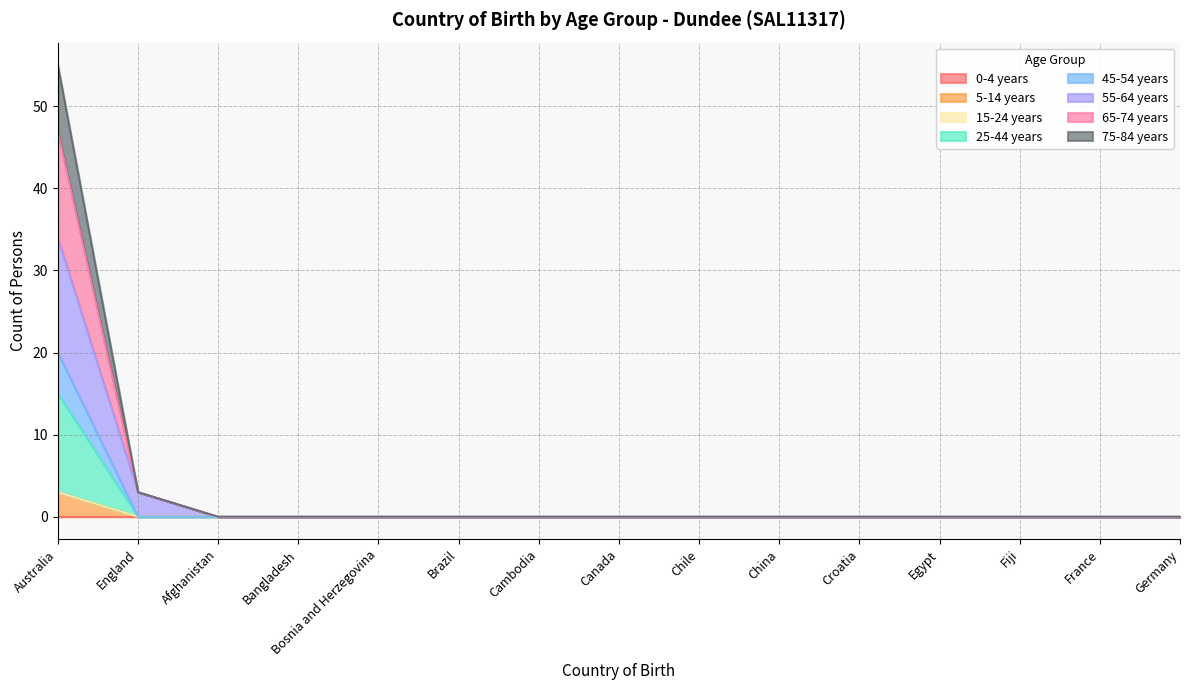

Count the number of categories in the chart.

15